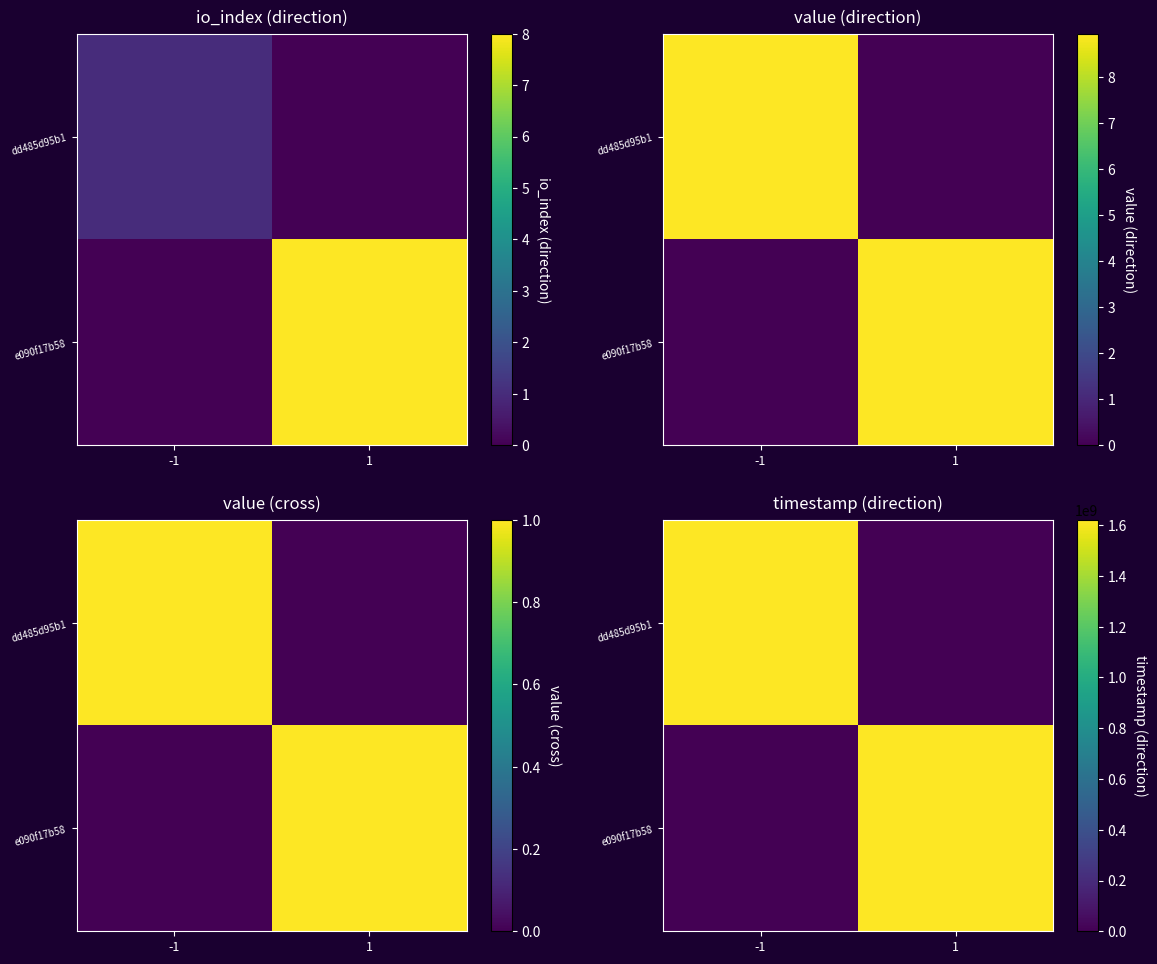

Is the value of dd485d95b1 at 1 greater than the value of e090f17b58 at -1?

No